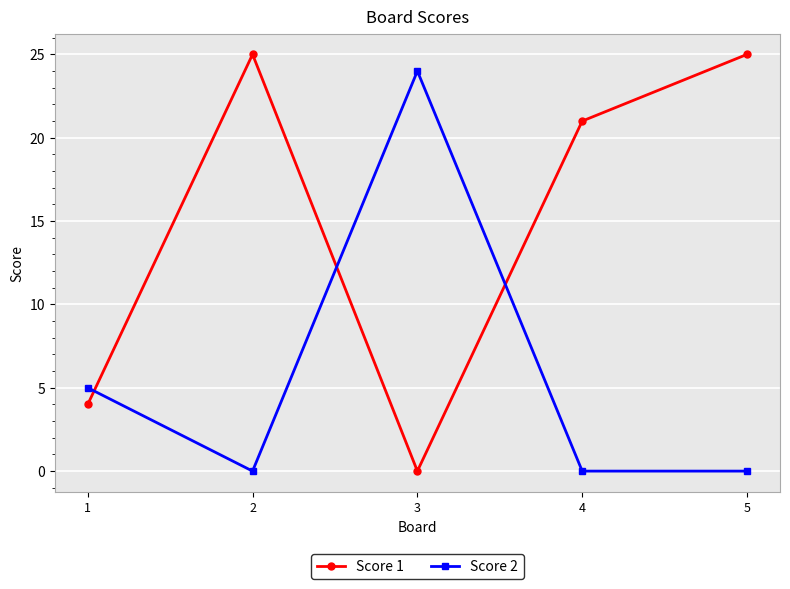

Does the chart have visible grid lines?

Yes